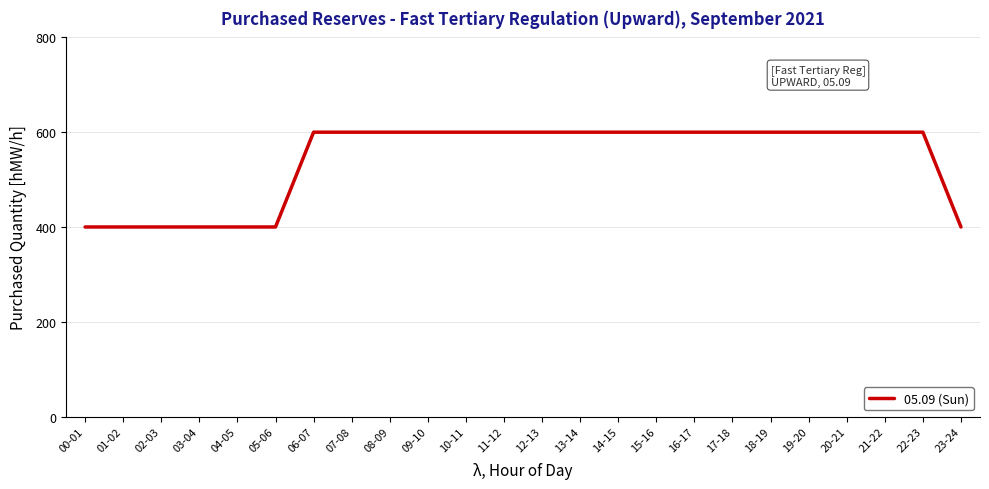

What is the maximum value shown in the chart?

600